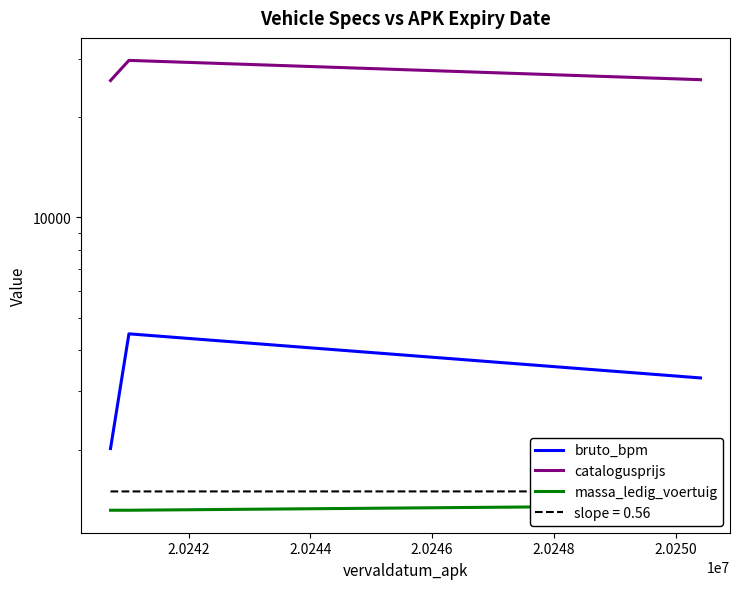

What are all the series names shown in the legend?

bruto_bpm, catalogusprijs, massa_ledig_voertuig